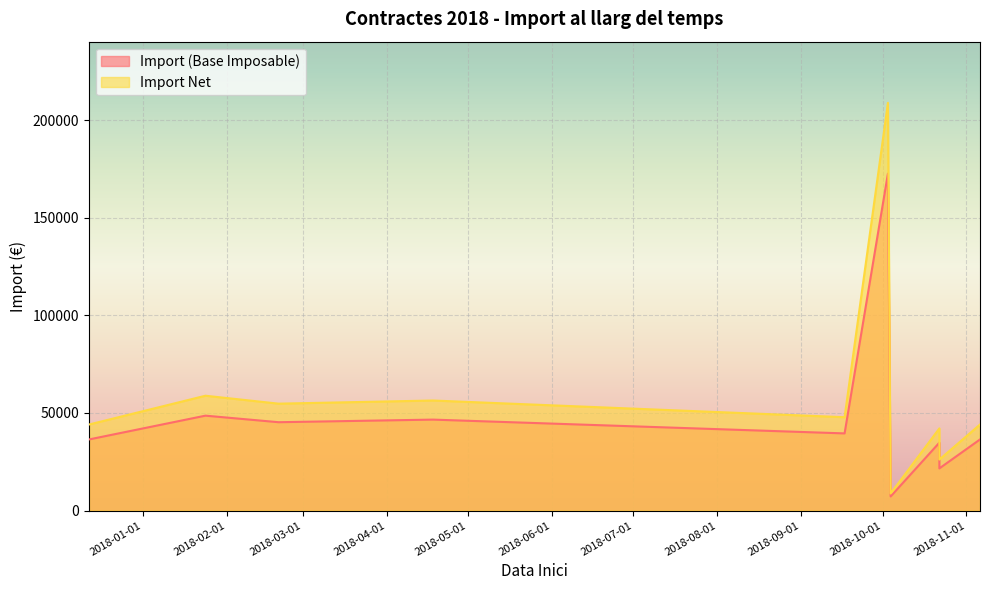

List the series in order of their peak value, lowest first.

Import (Base Imposable), Import Net